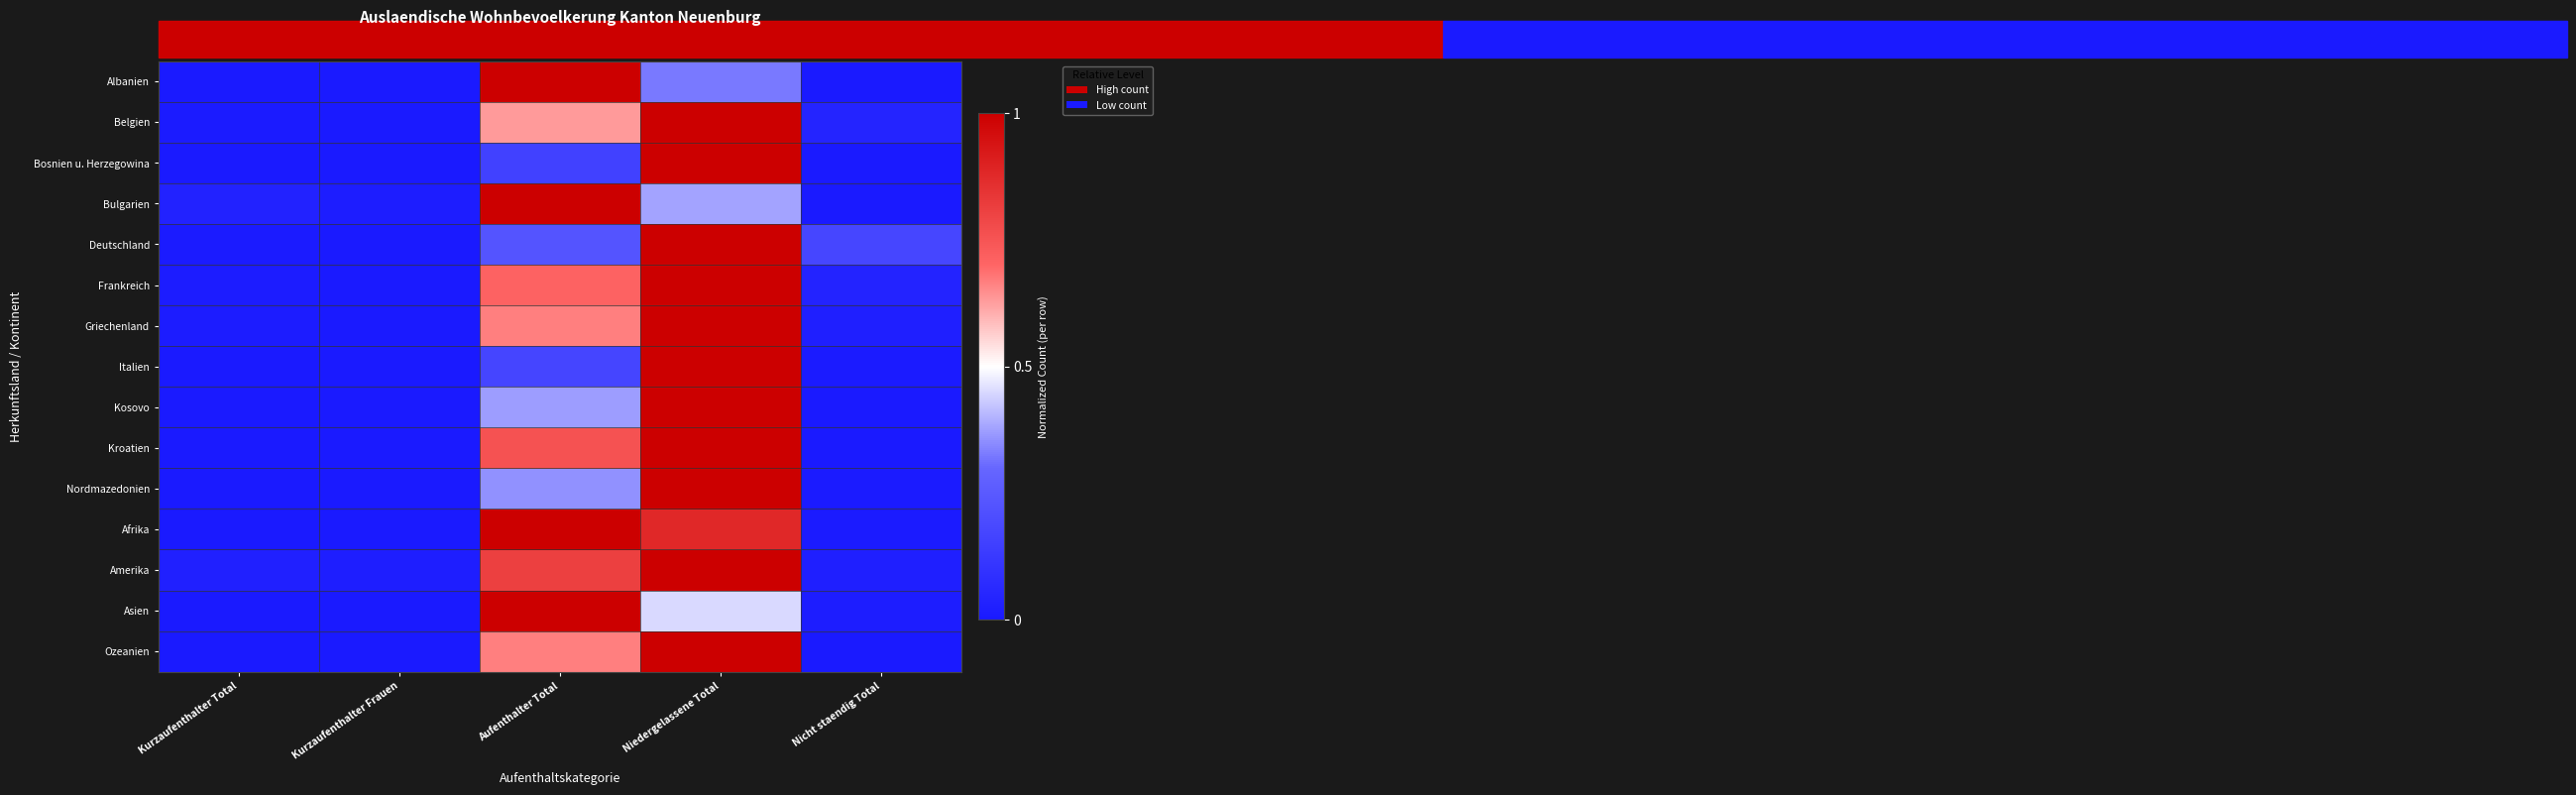

Reading left to right, what are all the values shown in this chart?

Albanien: Kurzaufenthalter Total=0.0	Kurzaufenthalter Frauen=0.0	Aufenthalter Total=1.0	Niedergelassene Total=0.3	Nicht staendig Total=0.0
Belgien: Kurzaufenthalter Total=0.0	Kurzaufenthalter Frauen=0.0	Aufenthalter Total=0.6	Niedergelassene Total=1.0	Nicht staendig Total=0.0
Bosnien u. Herzegowina: Kurzaufenthalter Total=0.0	Kurzaufenthalter Frauen=0.0	Aufenthalter Total=0.2	Niedergelassene Total=1.0	Nicht staendig Total=0.0
Bulgarien: Kurzaufenthalter Total=0.0	Kurzaufenthalter Frauen=0.0	Aufenthalter Total=1.0	Niedergelassene Total=0.4	Nicht staendig Total=0.0
Deutschland: Kurzaufenthalter Total=0.0	Kurzaufenthalter Frauen=0.0	Aufenthalter Total=0.2	Niedergelassene Total=1.0	Nicht staendig Total=0.2
Frankreich: Kurzaufenthalter Total=0.0	Kurzaufenthalter Frauen=0.0	Aufenthalter Total=0.7	Niedergelassene Total=1.0	Nicht staendig Total=0.0
Griechenland: Kurzaufenthalter Total=0.0	Kurzaufenthalter Frauen=0.0	Aufenthalter Total=0.7	Niedergelassene Total=1.0	Nicht staendig Total=0.0
Italien: Kurzaufenthalter Total=0.0	Kurzaufenthalter Frauen=0.0	Aufenthalter Total=0.2	Niedergelassene Total=1.0	Nicht staendig Total=0.0
Kosovo: Kurzaufenthalter Total=0.0	Kurzaufenthalter Frauen=0.0	Aufenthalter Total=0.4	Niedergelassene Total=1.0	Nicht staendig Total=0.0
Kroatien: Kurzaufenthalter Total=0.0	Kurzaufenthalter Frauen=0.0	Aufenthalter Total=0.8	Niedergelassene Total=1.0	Nicht staendig Total=0.0
Nordmazedonien: Kurzaufenthalter Total=0.0	Kurzaufenthalter Frauen=0.0	Aufenthalter Total=0.4	Niedergelassene Total=1.0	Nicht staendig Total=0.0
Afrika: Kurzaufenthalter Total=0.0	Kurzaufenthalter Frauen=0.0	Aufenthalter Total=1.0	Niedergelassene Total=0.9	Nicht staendig Total=0.0
Amerika: Kurzaufenthalter Total=0.0	Kurzaufenthalter Frauen=0.0	Aufenthalter Total=0.8	Niedergelassene Total=1.0	Nicht staendig Total=0.0
Asien: Kurzaufenthalter Total=0.0	Kurzaufenthalter Frauen=0.0	Aufenthalter Total=1.0	Niedergelassene Total=0.5	Nicht staendig Total=0.0
Ozeanien: Kurzaufenthalter Total=0.0	Kurzaufenthalter Frauen=0.0	Aufenthalter Total=0.7	Niedergelassene Total=1.0	Nicht staendig Total=0.0